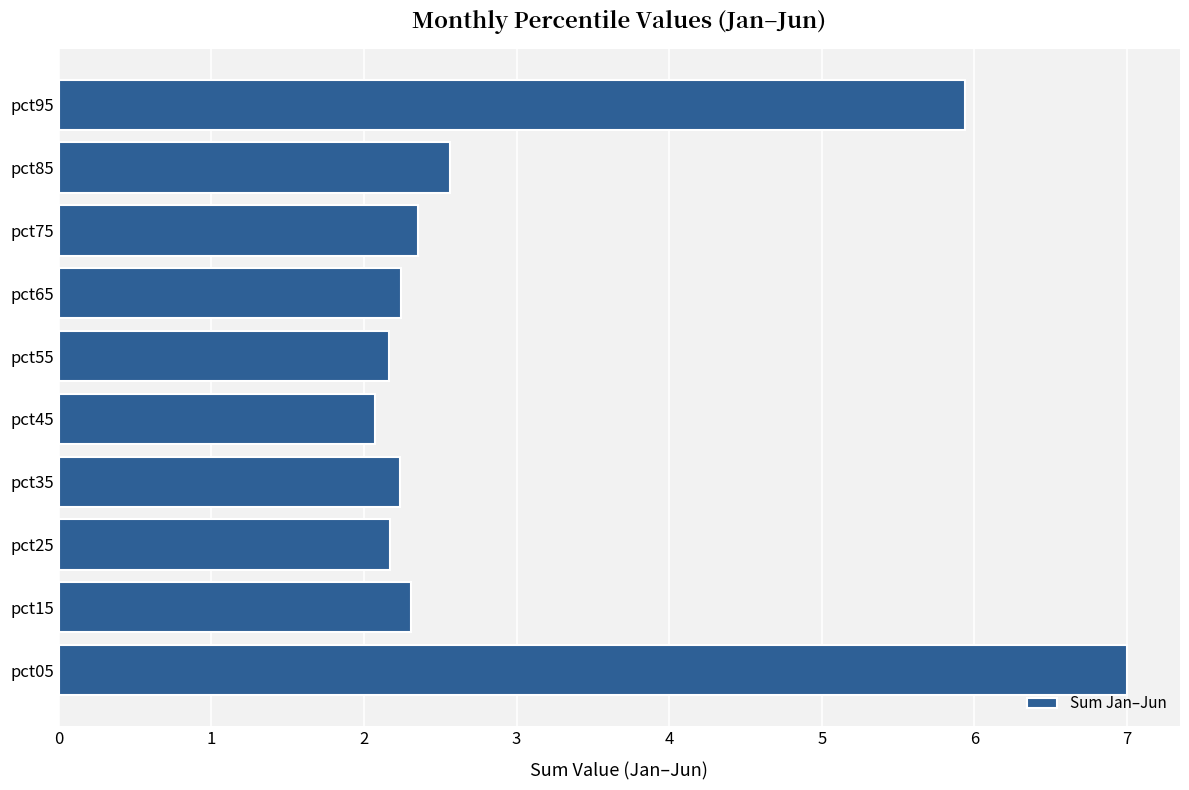

At which category does the chart reach its minimum across all series?

pct45